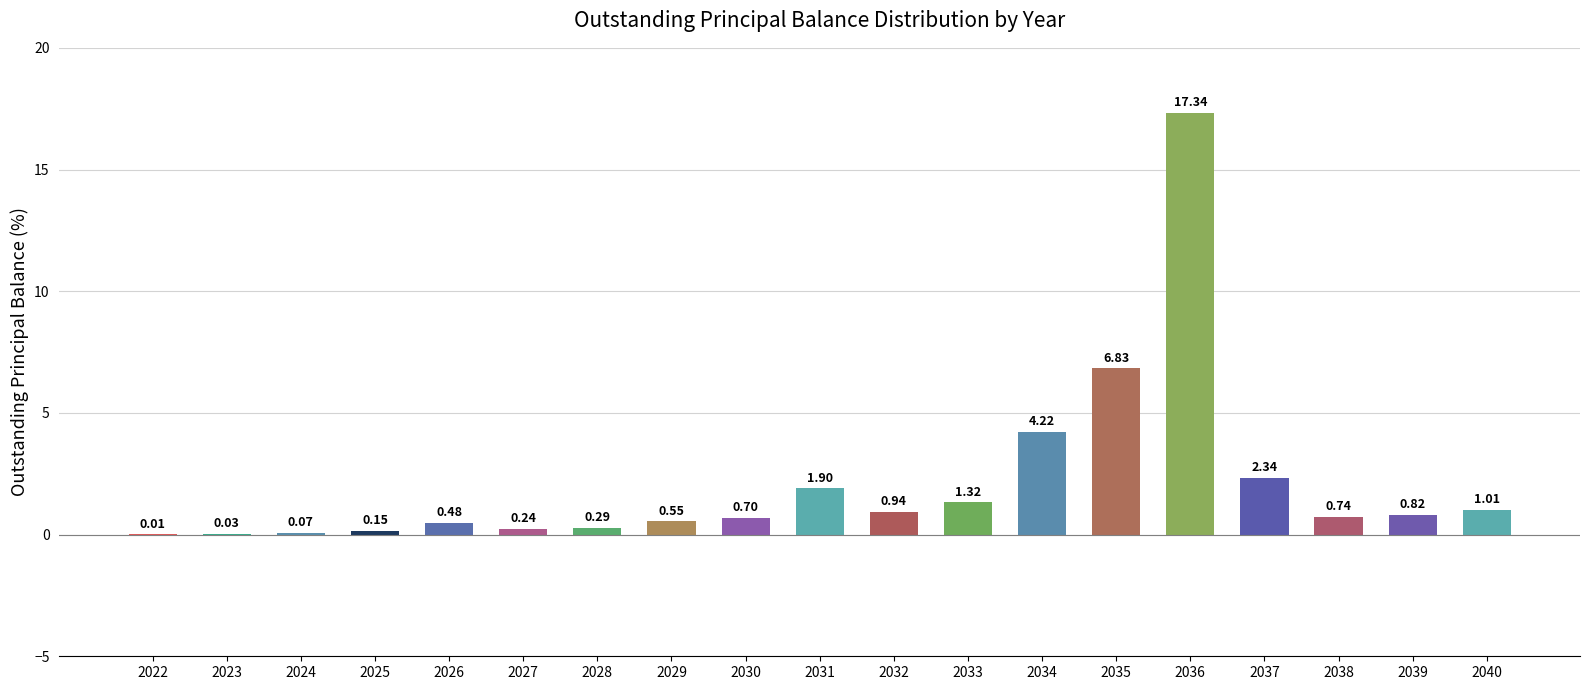

Where is the data nearest to the value 8?

2035